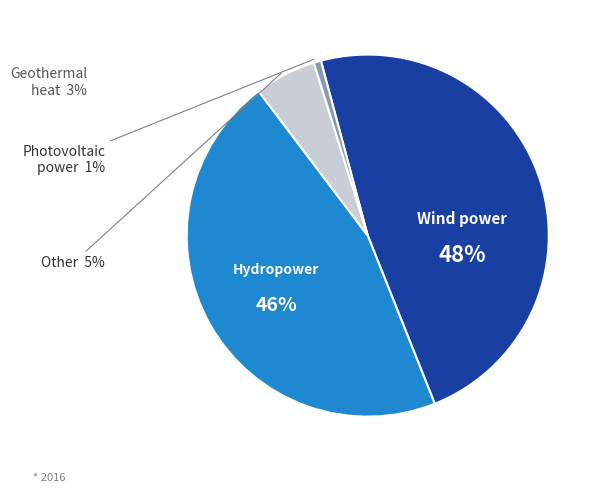

How many slices are in this pie chart?

4